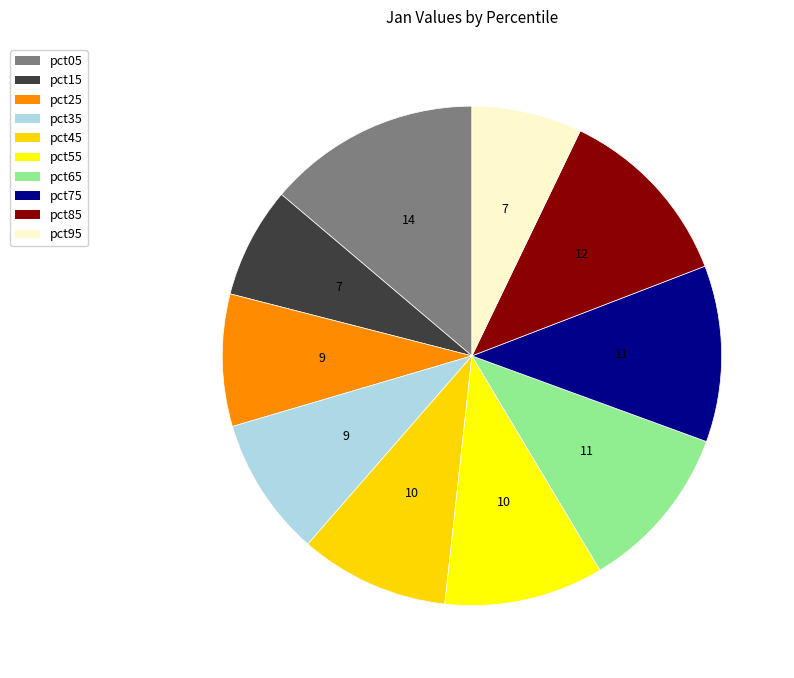

Is there a majority slice in this chart?

No